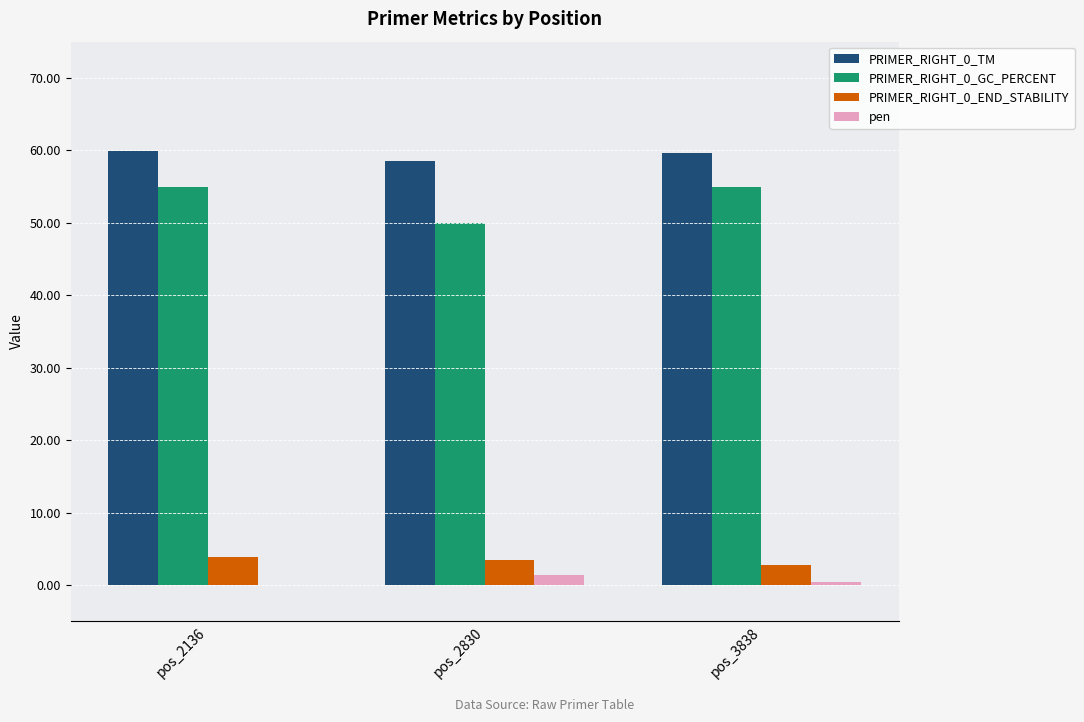

Is the value of pen at pos_3838 greater than the value of PRIMER_RIGHT_0_GC_PERCENT at pos_2136?

No